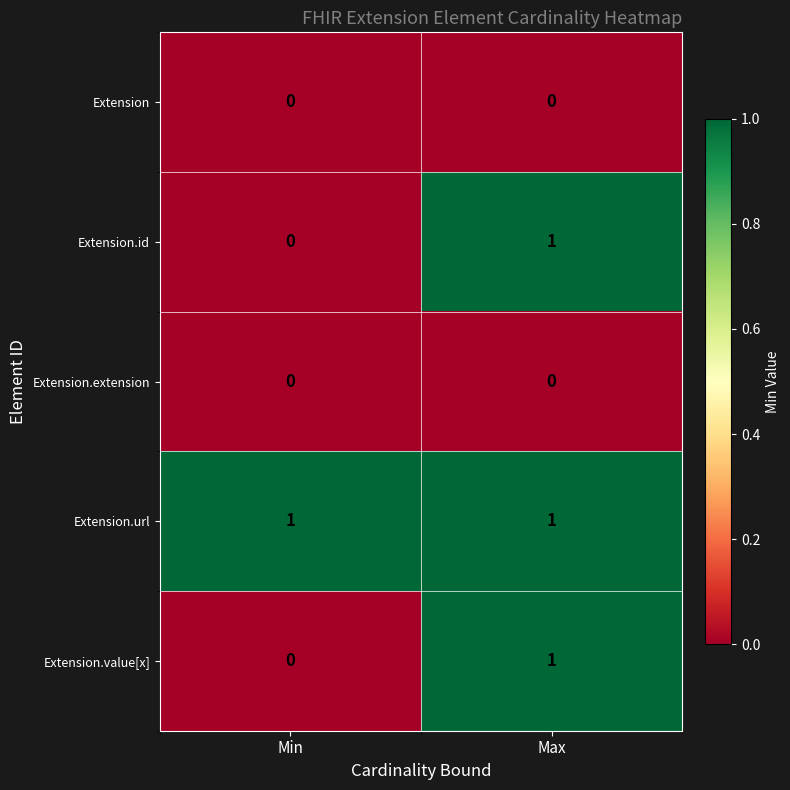

At which label is Extension.id closest to 0?

Min